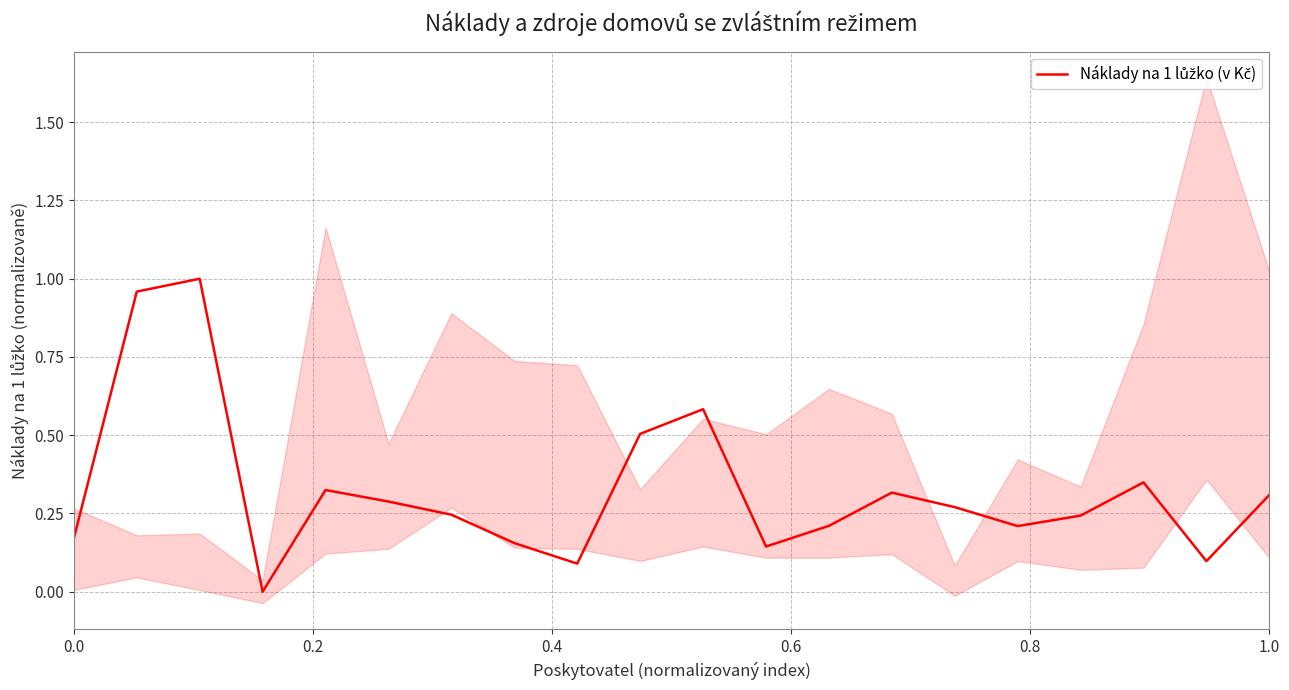

How many distinct data groups are displayed?

1